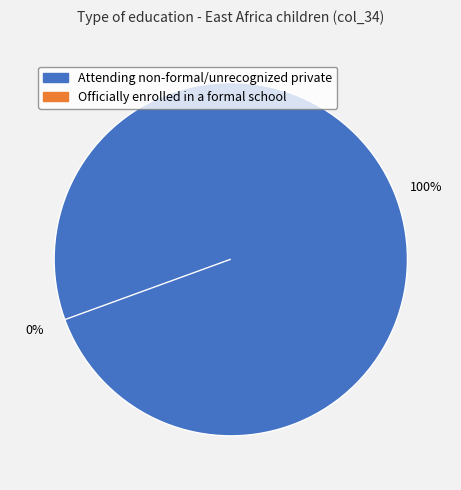

Which slice is the smallest?

Officially enrolled in a formal school